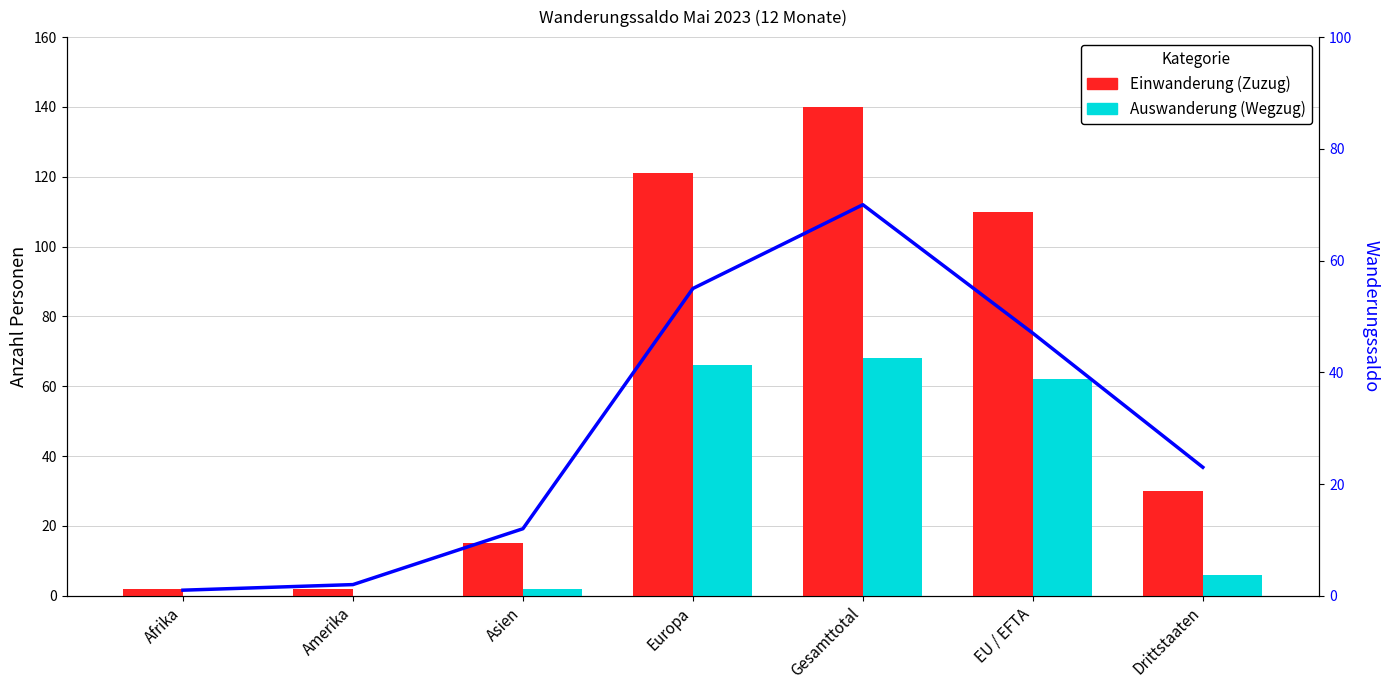

Does the chart contain stacked bars?

No